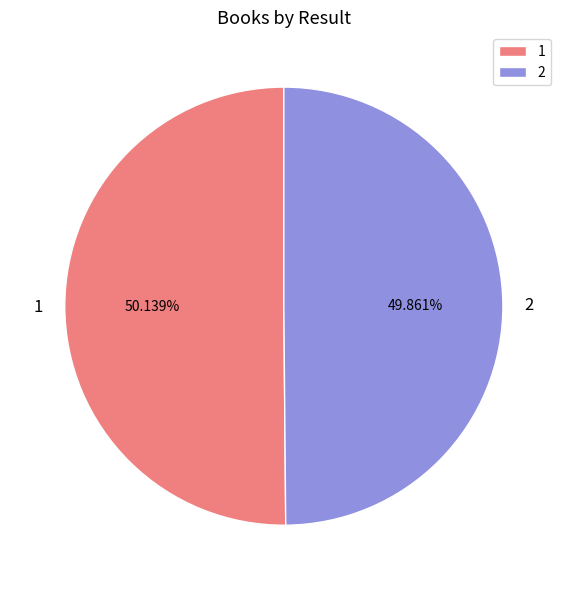

Approximately how many times larger is the value at 2 compared to 1?

1.0